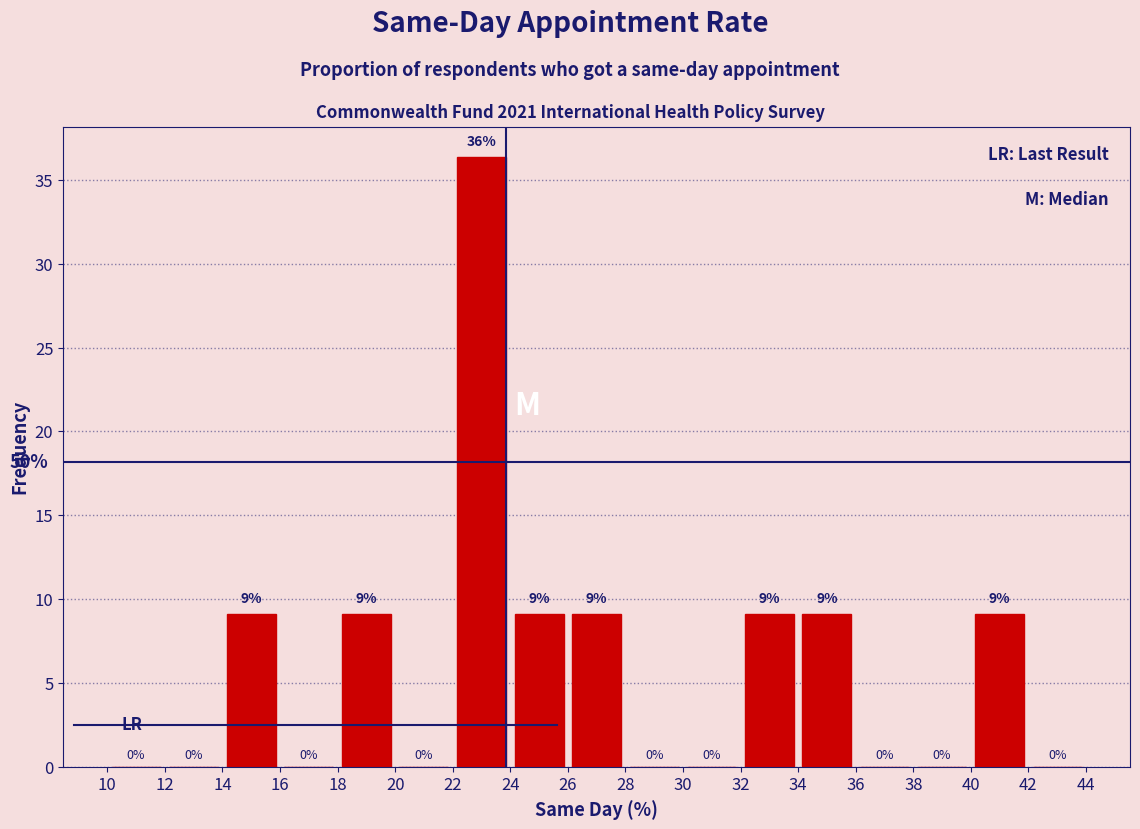

Which range on the x-axis has the tallest bar?

22 to 24